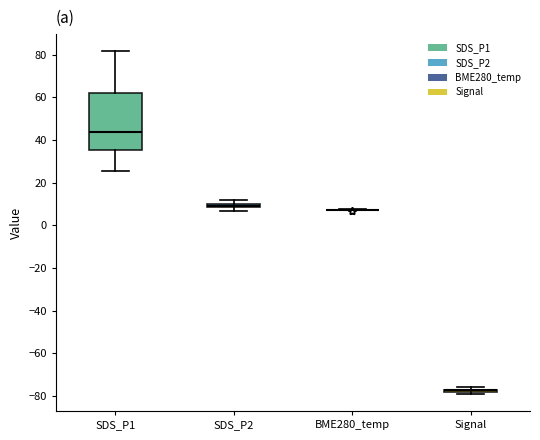

Which box is the tallest, from its lower edge to its upper edge?

SDS_P1